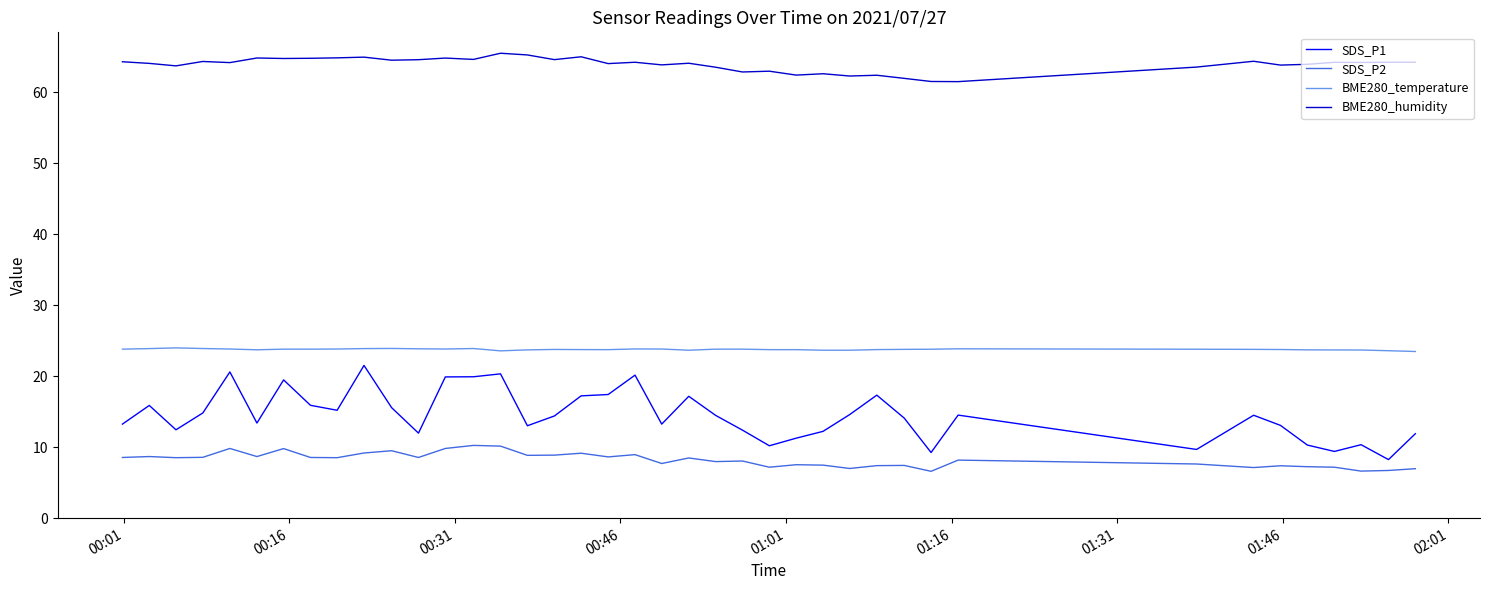

What is the smallest value displayed?

6.6